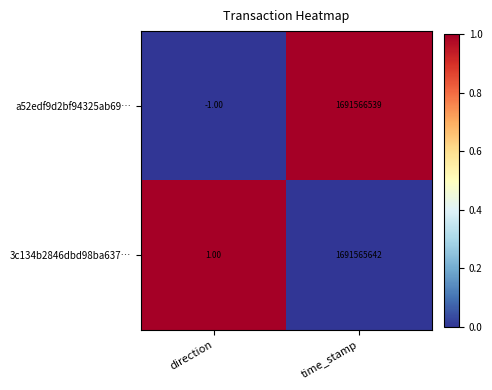

What is the spread (max minus min) of values at time_stamp?

897